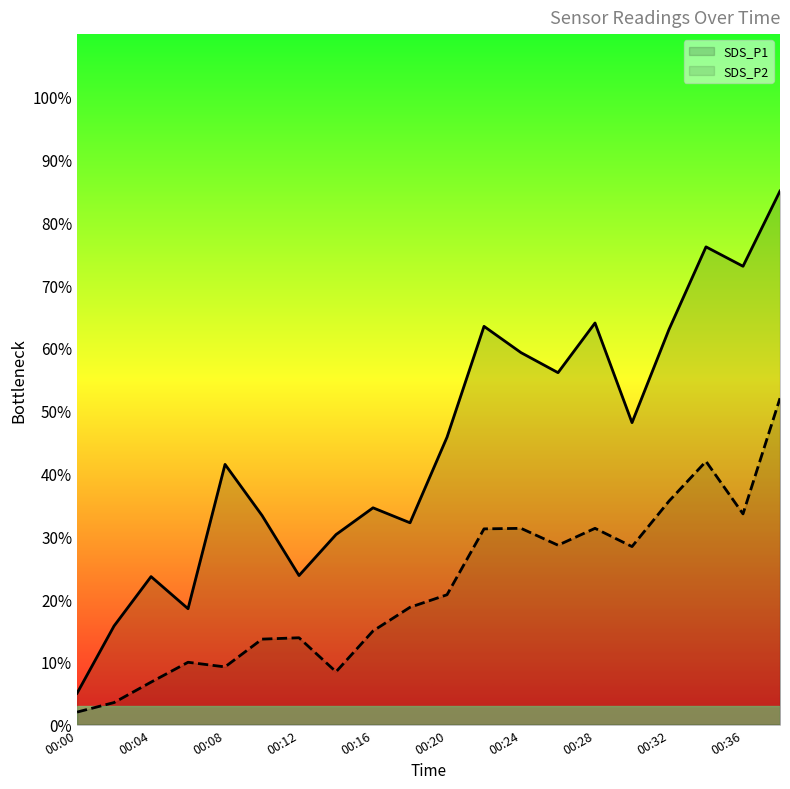

Which series has the largest range (max minus min)?

SDS_P1